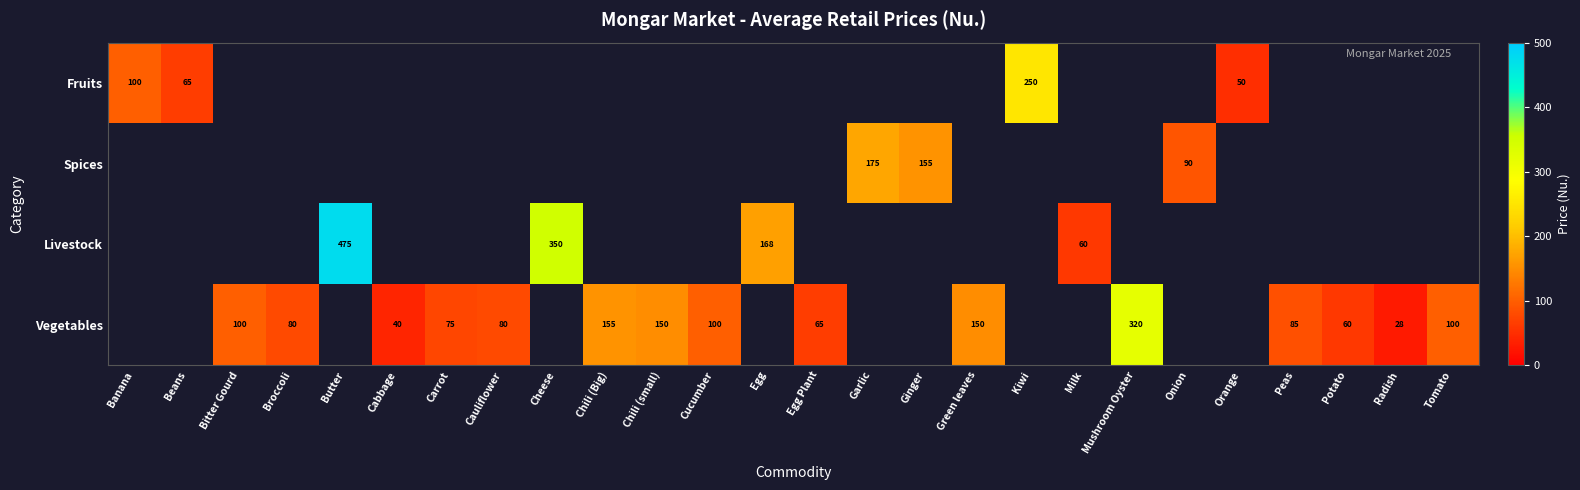

The value of Vegetables at Peas is 117. True or false?

False